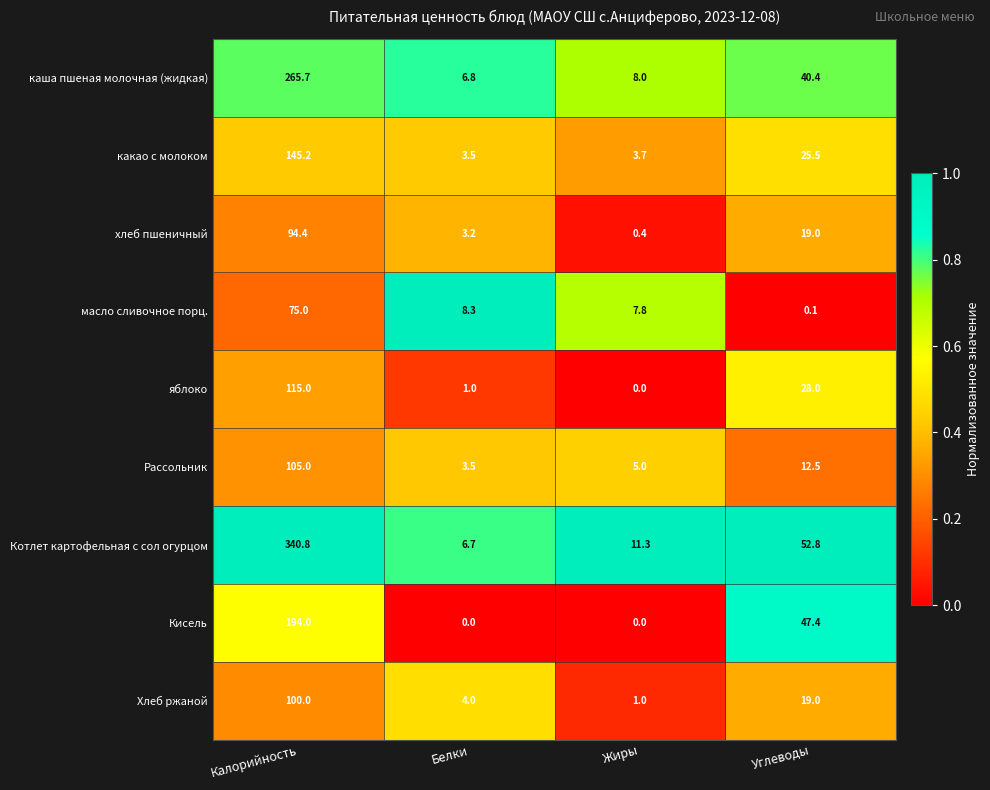

At which label does Хлеб ржаной first exceed 19?

Калорийность